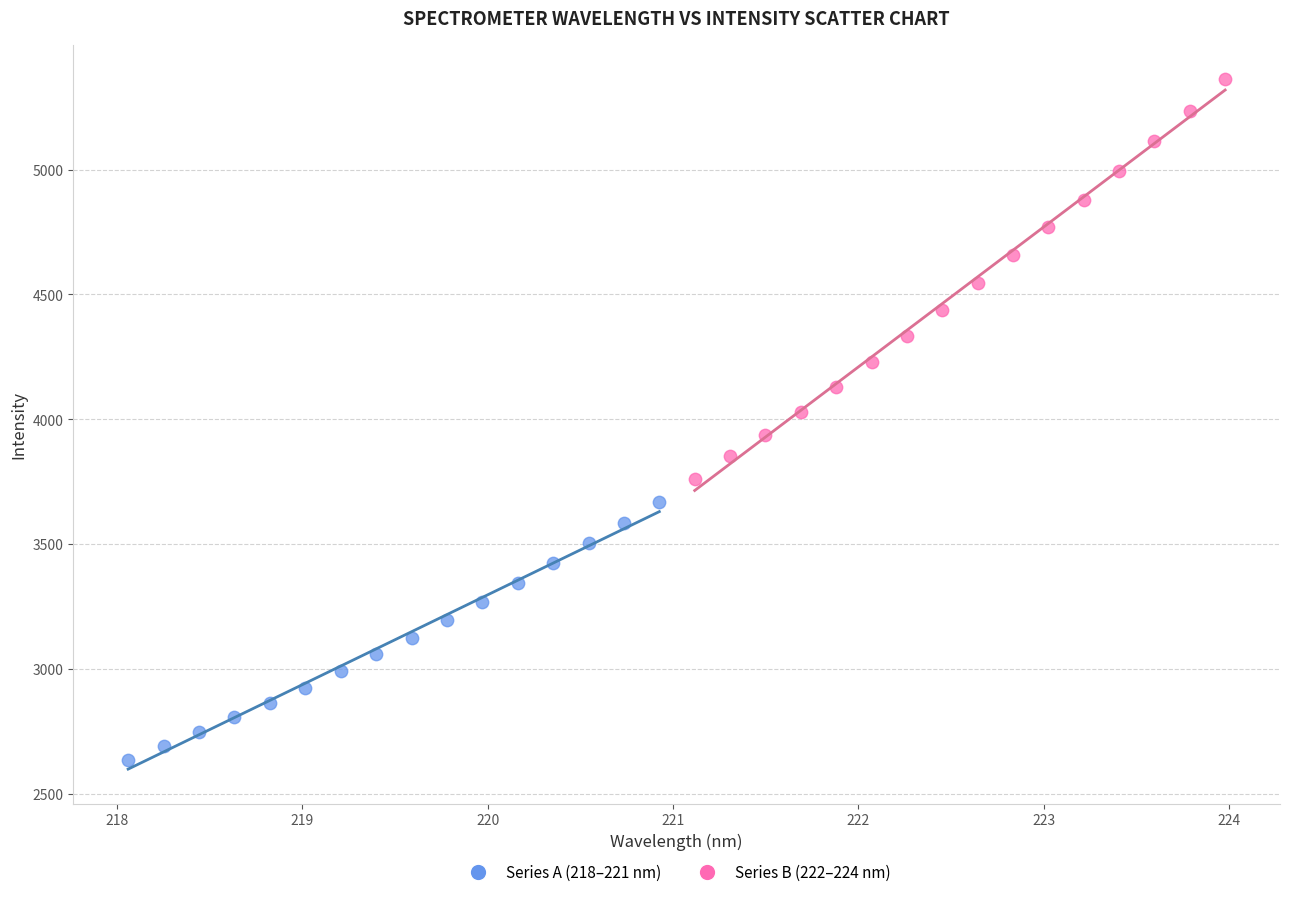

Which series reaches the minimum Y coordinate?

Series A (218–221 nm)